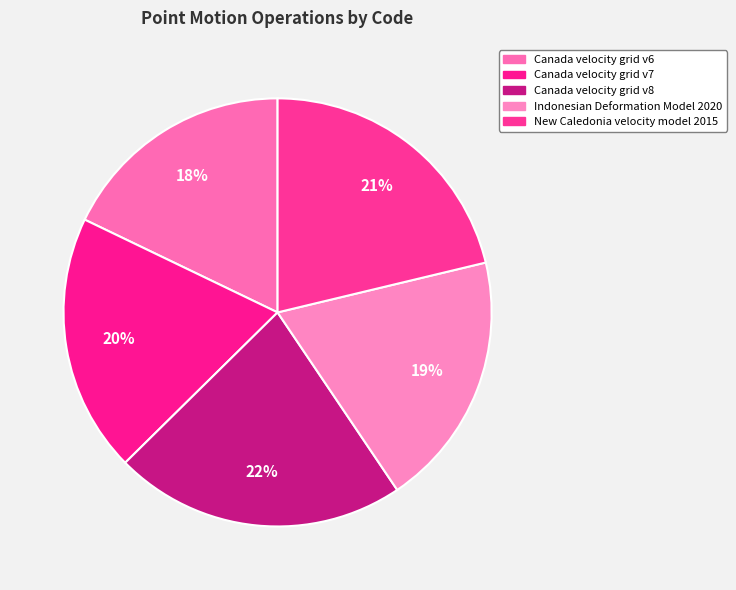

Approximately how many times larger is the value at Canada velocity grid v6 compared to Canada velocity grid v7?

0.9